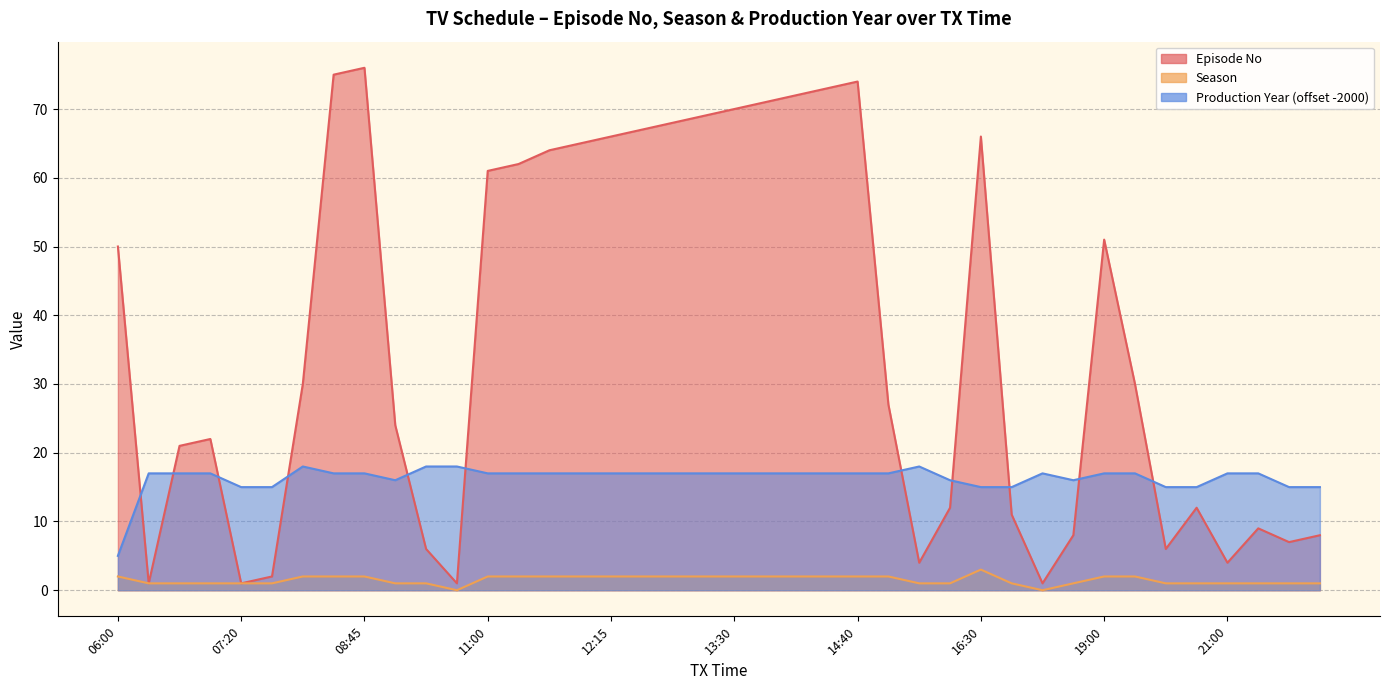

Reading left to right, list all the values displayed in this chart.

Episode No: 50	1	21	22	1	2	30	75	76	24	6	1	61	62	64	65	66	67	68	69	70	71	72	73	74	27	4	12	66	11	1	8	51	30	6	12	4	9	7	8
Season: 2	1	1	1	1	1	2	2	2	1	1	0	2	2	2	2	2	2	2	2	2	2	2	2	2	2	1	1	3	1	0	1	2	2	1	1	1	1	1	1
Production Year: 5	17	17	17	15	15	18	17	17	16	18	18	17	17	17	17	17	17	17	17	17	17	17	17	17	17	18	16	15	15	17	16	17	17	15	15	17	17	15	15